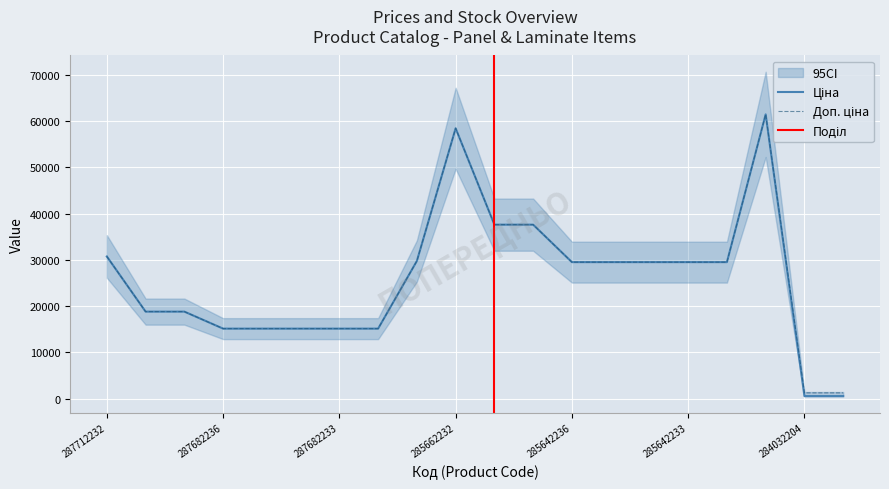

How many data points in Ціна are above 29491?

11